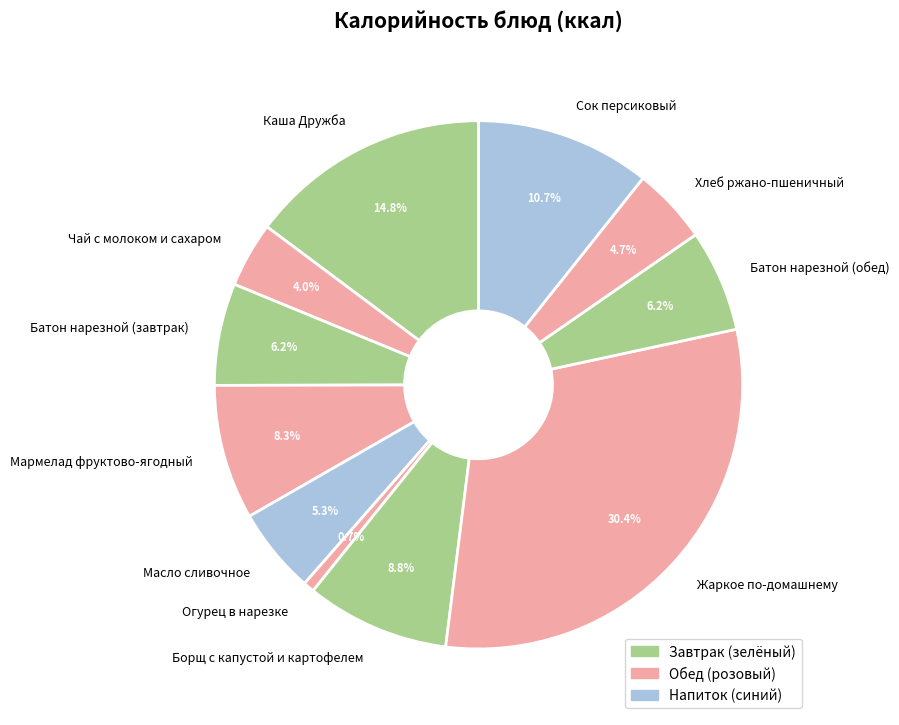

To the nearest percent, what is the average slice percentage?

9%